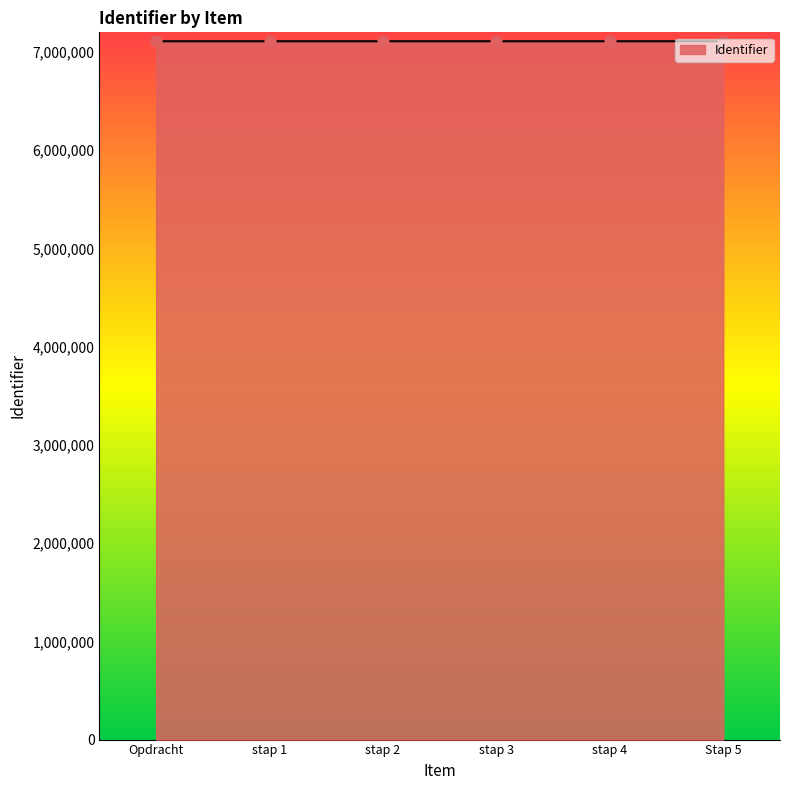

Approximately how many times larger is the value at stap 1 compared to stap 4?

1.0